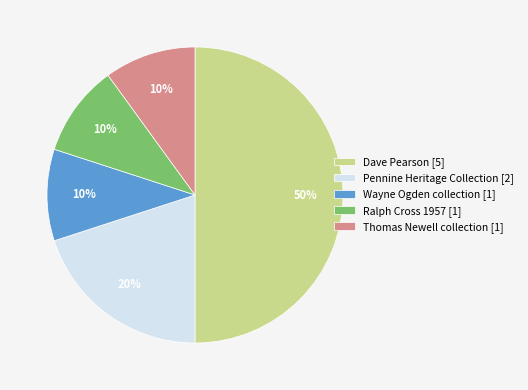

To the nearest percent, what is the difference between the largest and smallest slice percentages?

40%